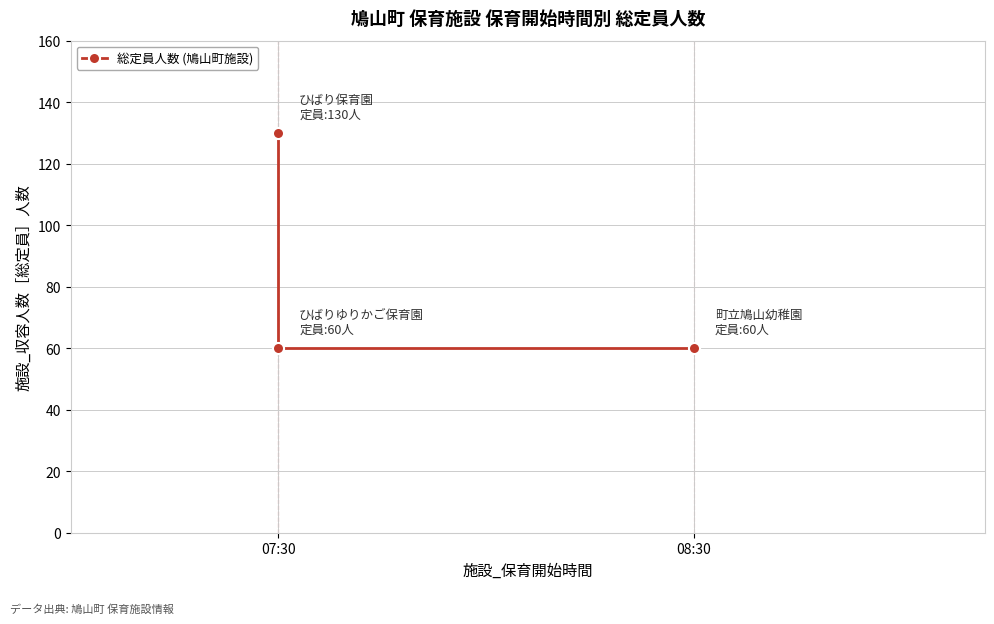

Count the number of data series in this chart.

1